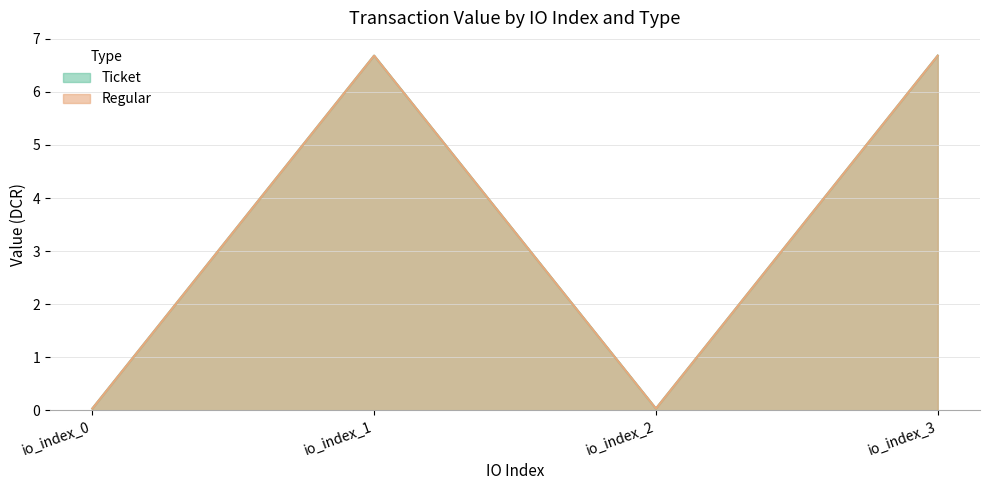

Which category has the lowest value in the Regular series?

io_index_0